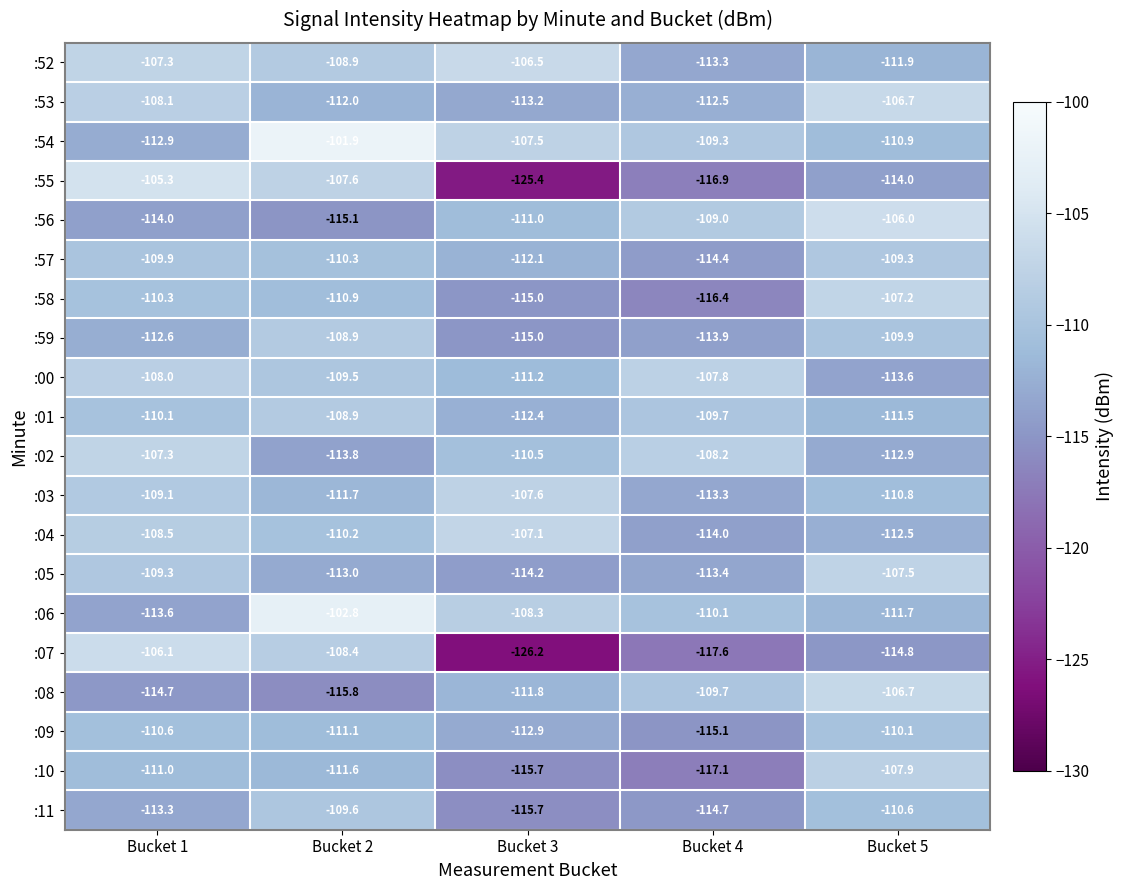

Rank the categories by :00 value from lowest to highest.

Bucket 5, Bucket 3, Bucket 2, Bucket 1, Bucket 4